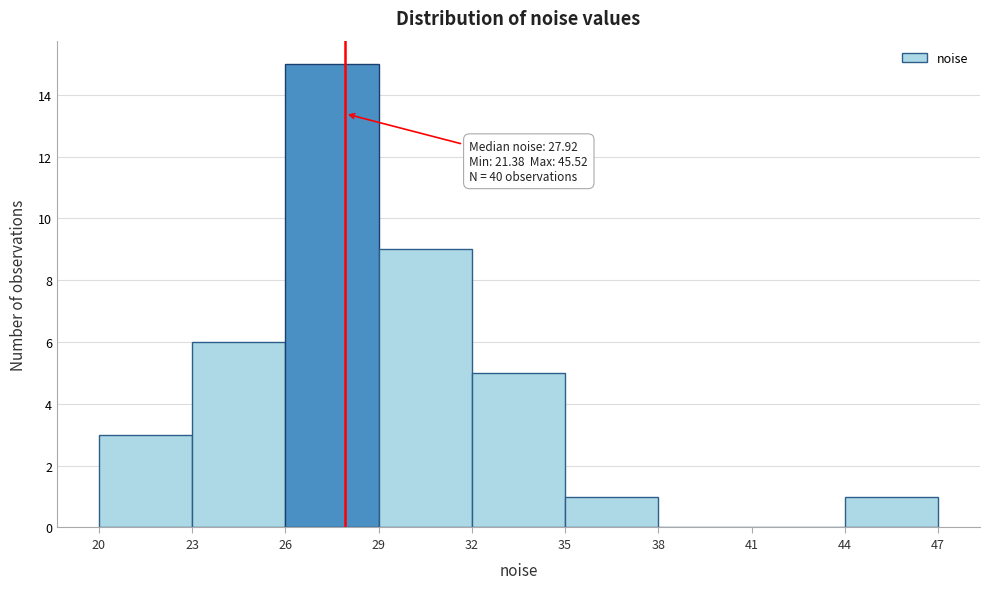

Over which range of the x-axis is the bar tallest?

26 to 29